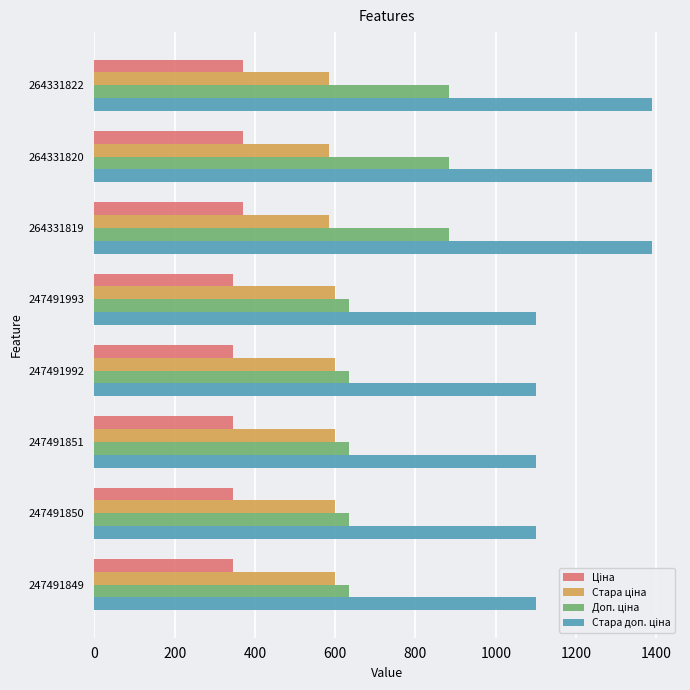

What is the total value across all series at 264331822?

3228.6